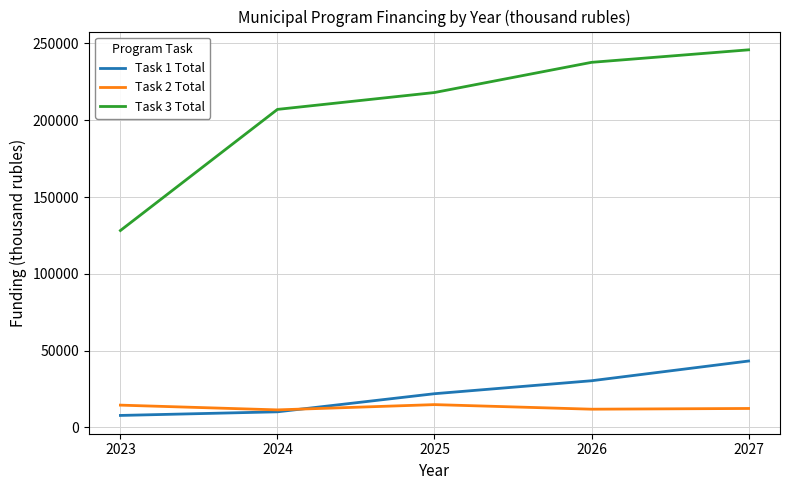

What is the total value across all series at 2027?

301389